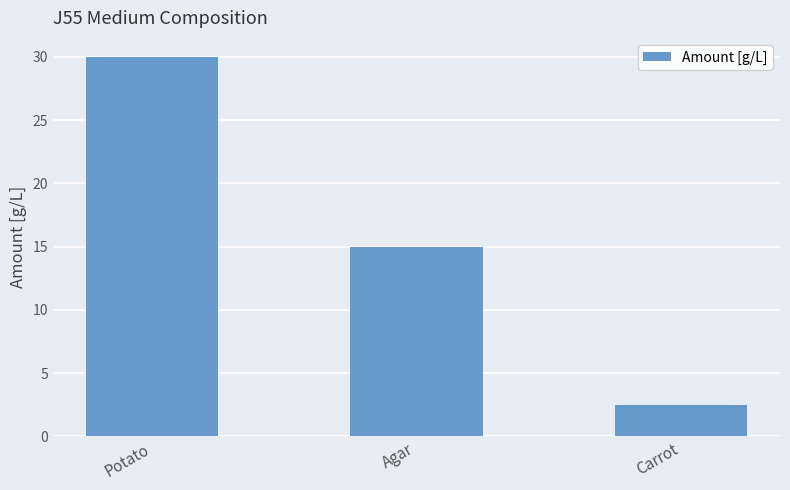

Reading right to left, list all the values displayed in this chart.

Carrot=2.5	Agar=15.0	Potato=30.0